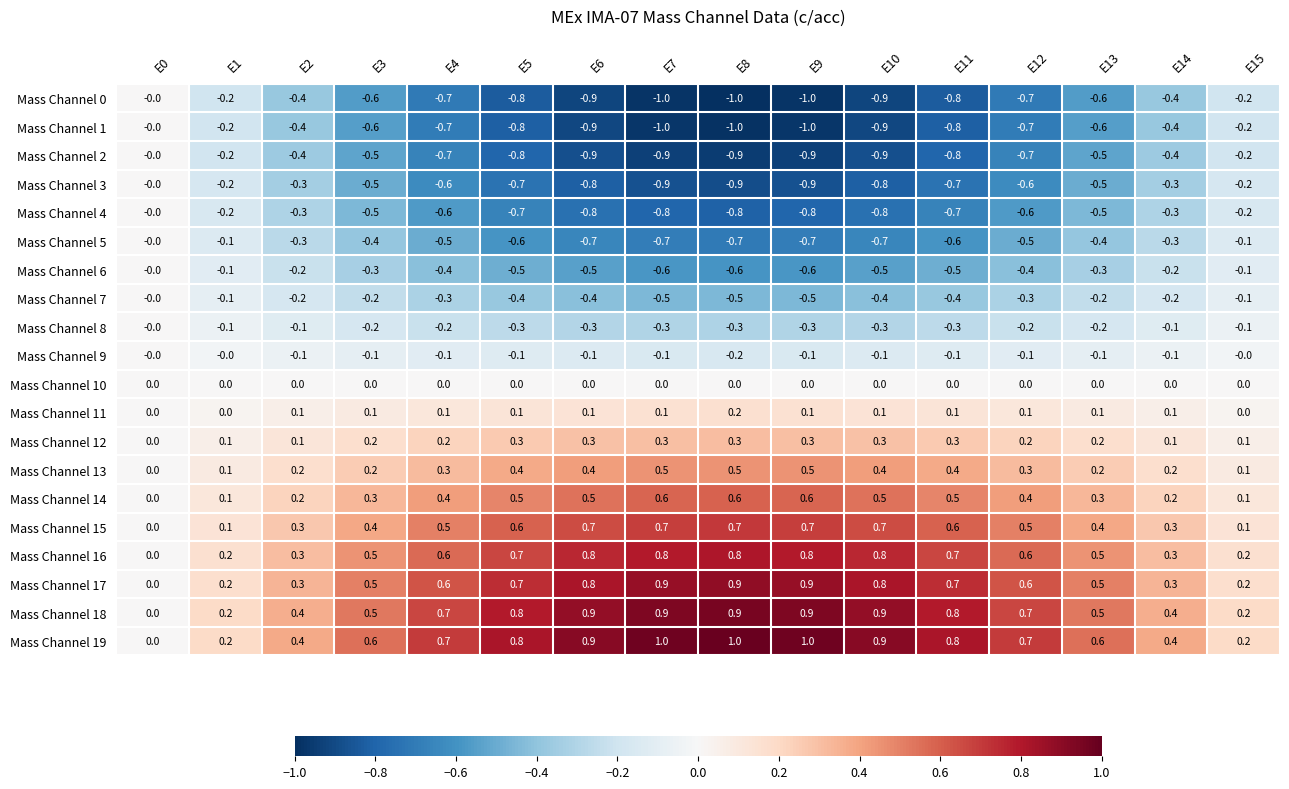

At which category is the sum across all series the highest?

E0